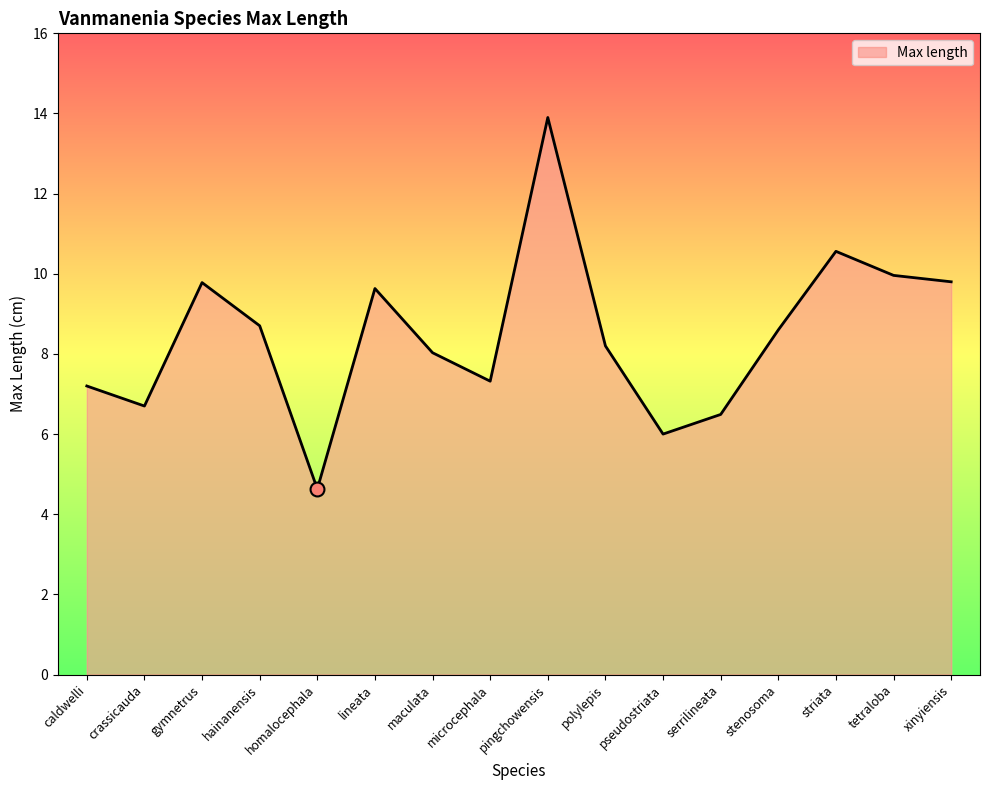

Which has a higher value, microcephala or striata?

striata